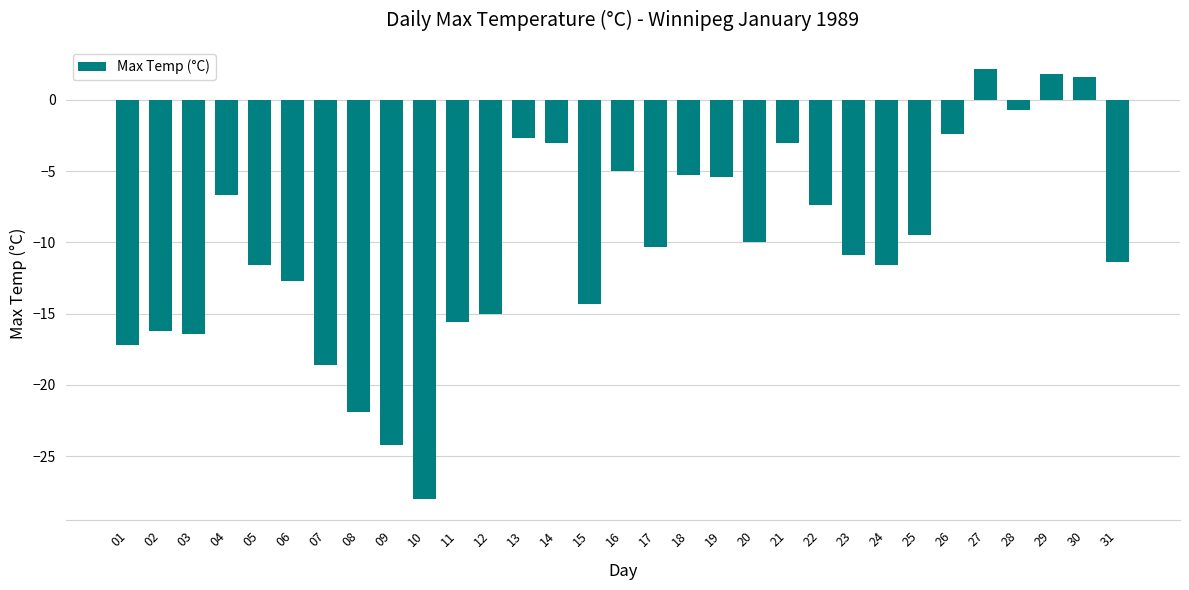

Are the bars horizontal?

No